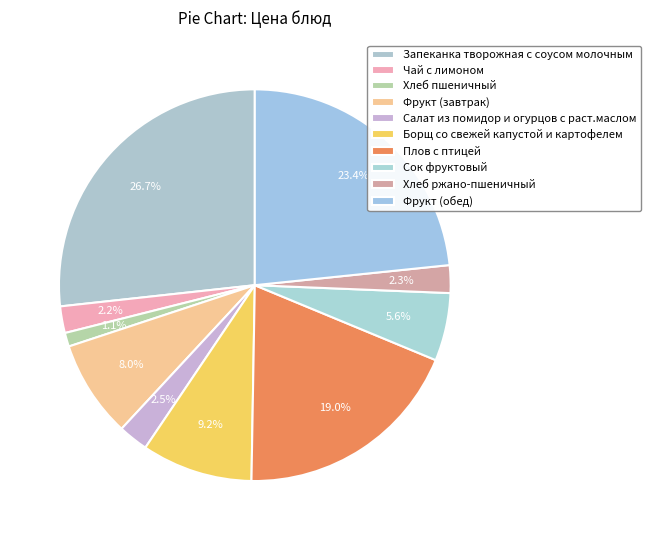

What is the total percentage of Плов с птицей and Сок фруктовый?

24.6%